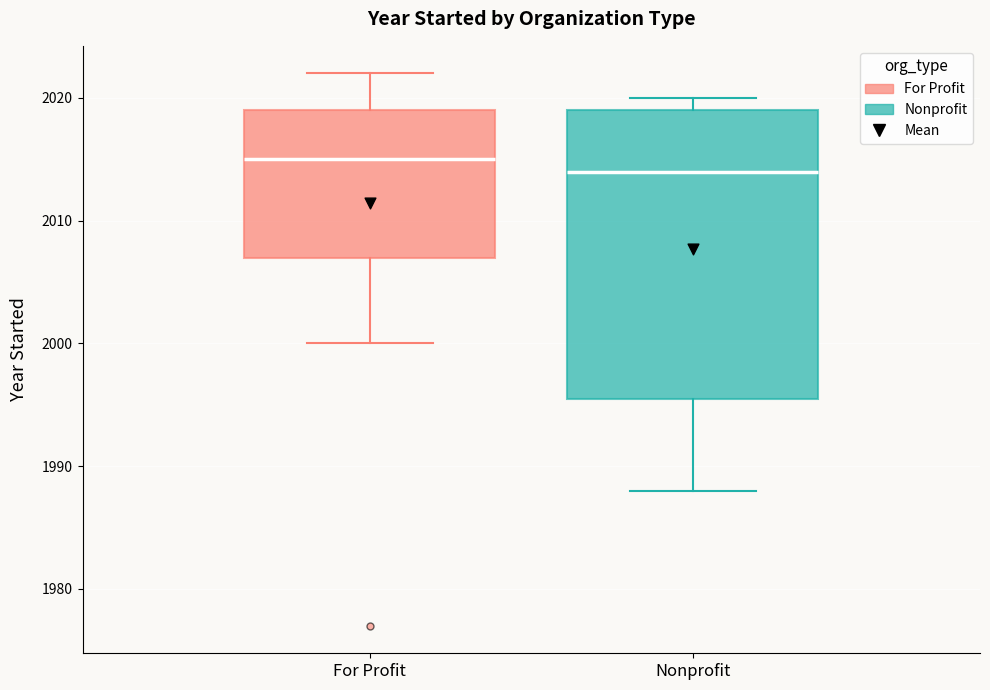

Comparing the boxes themselves (not the whiskers), which one is the tallest?

Nonprofit